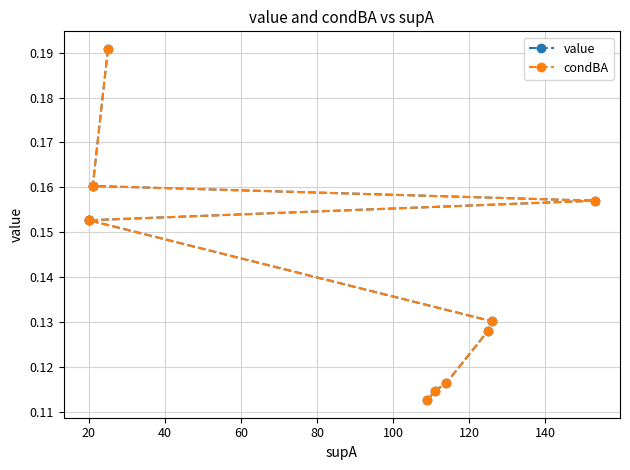

Which series has the largest total across all categories?

value